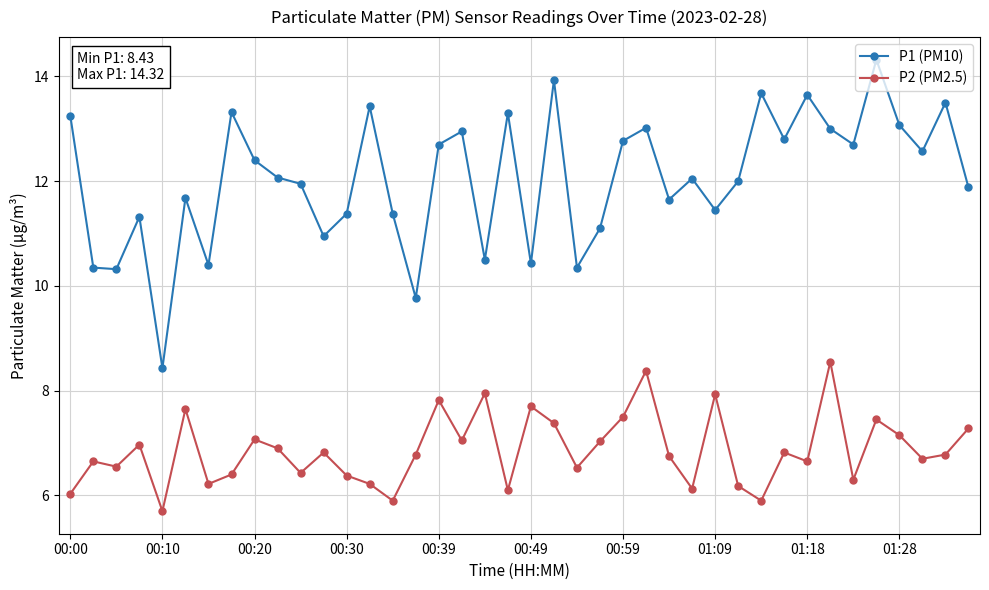

At how many categories does at least one series exceed 7?

40